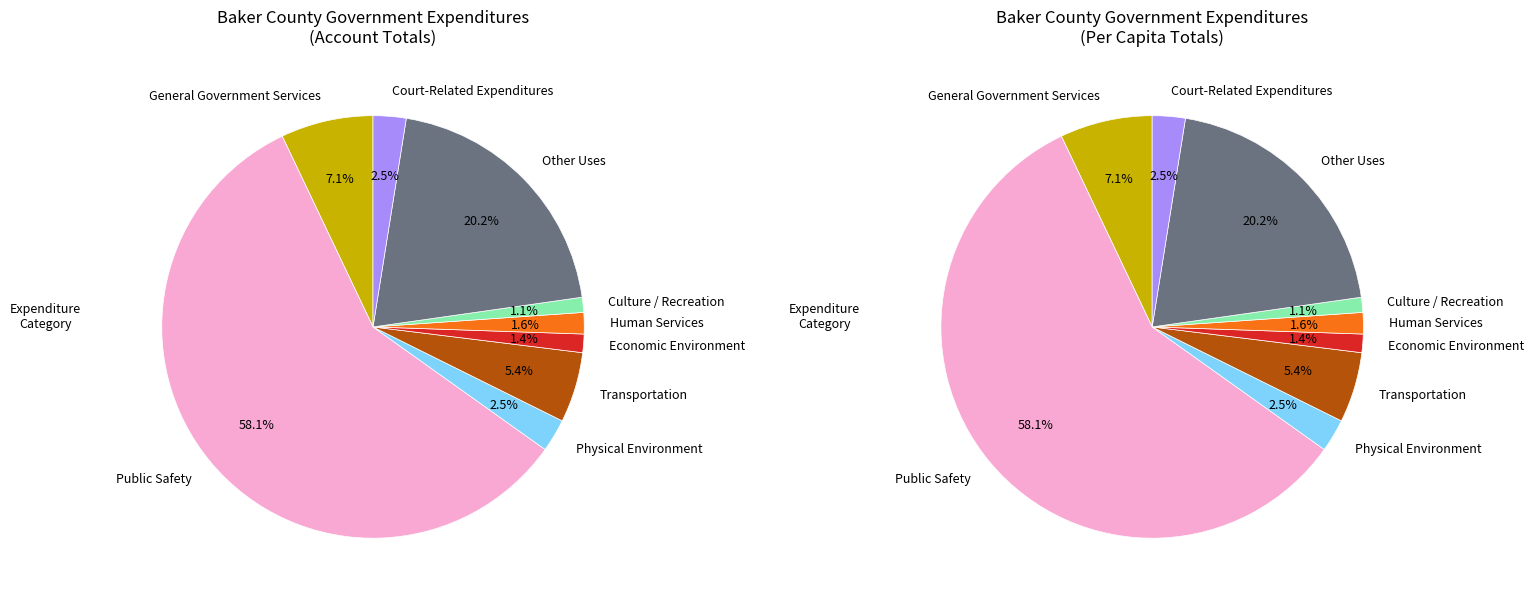

How many slices are in this pie chart?

9